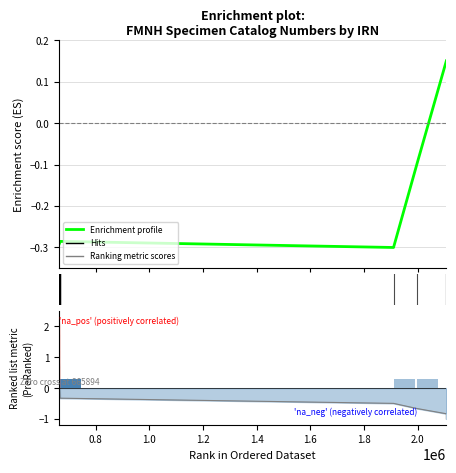

How many data points does each series have?

20